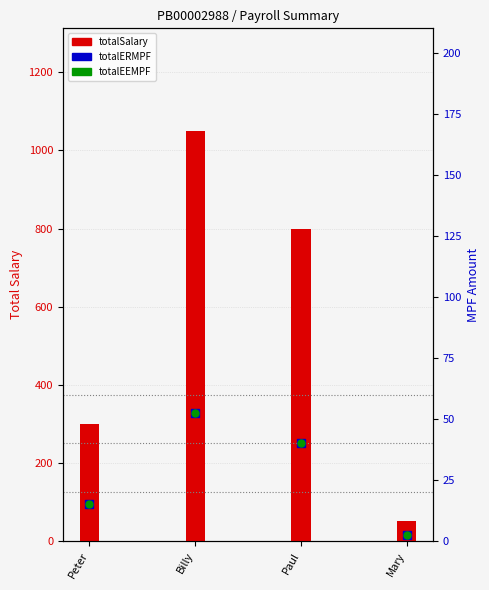

At which category is the sum across all series the highest?

Billy